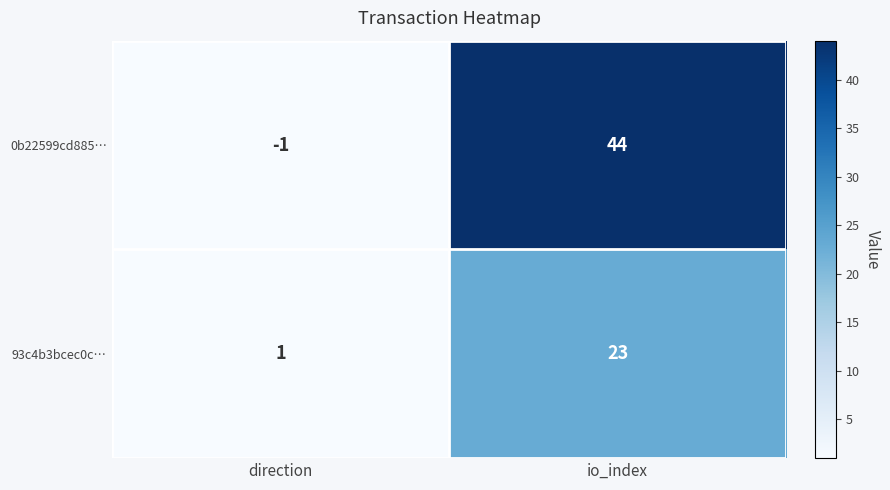

Where is 0b22599cd885… nearest to the value 21?

direction